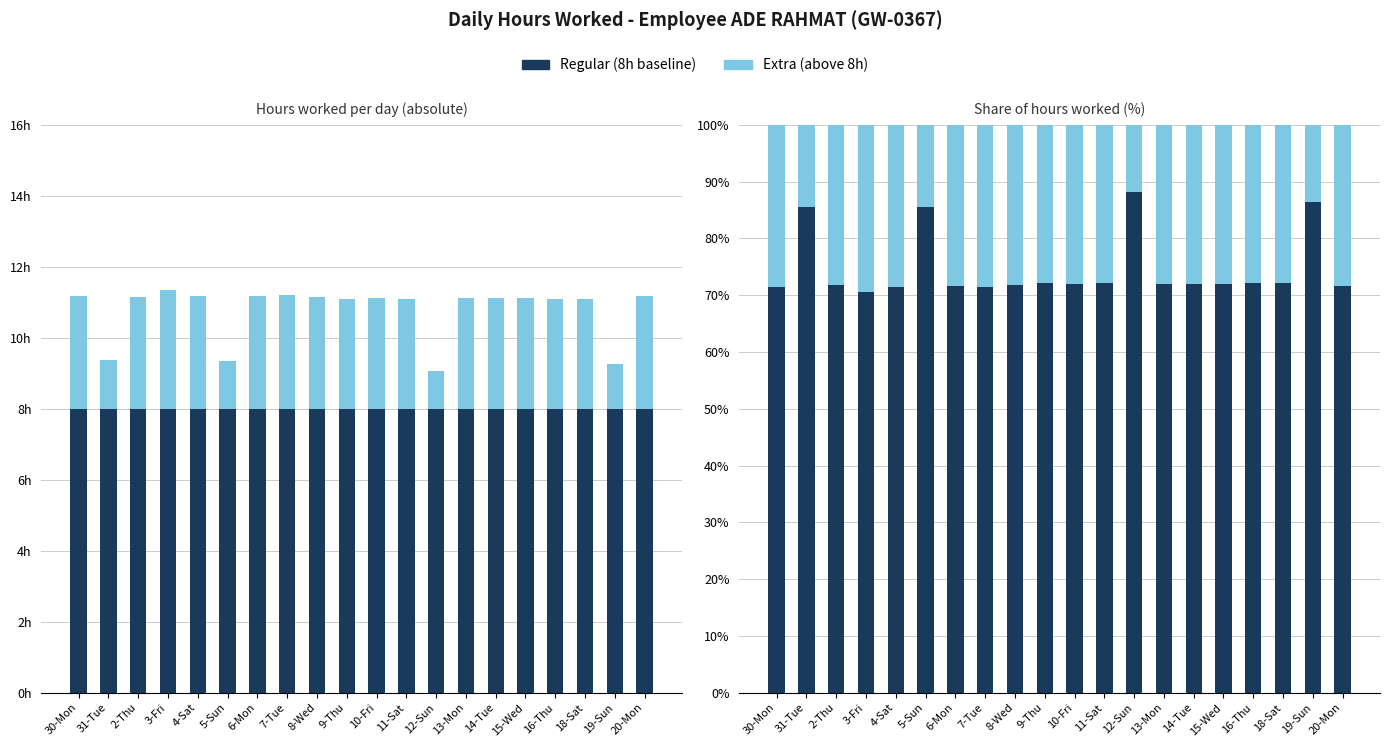

What is the greatest value displayed?

88.2